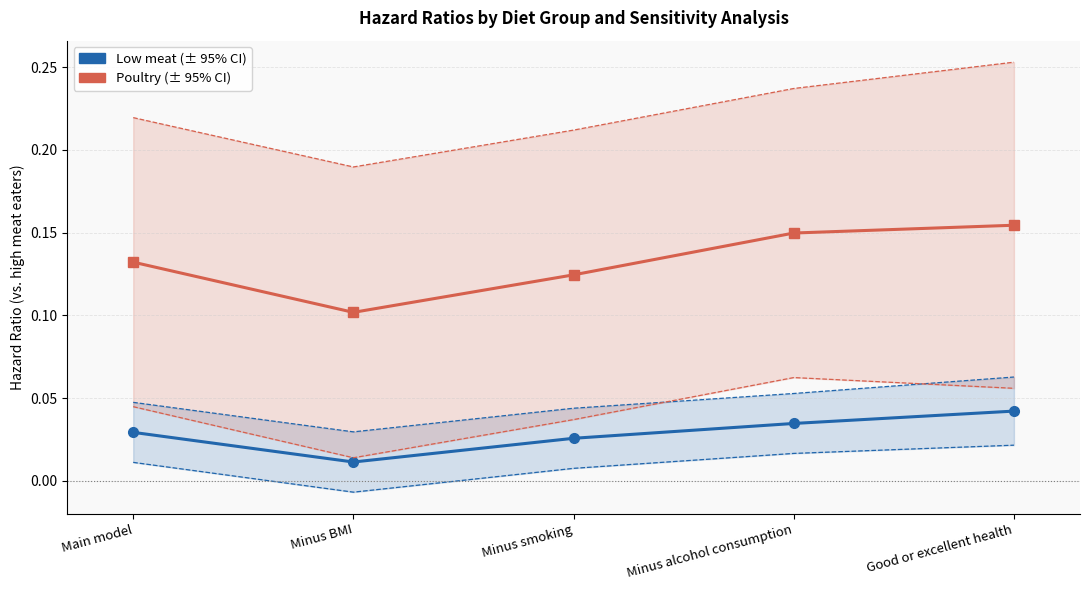

What is the difference between the highest and lowest values at Main model?

0.2